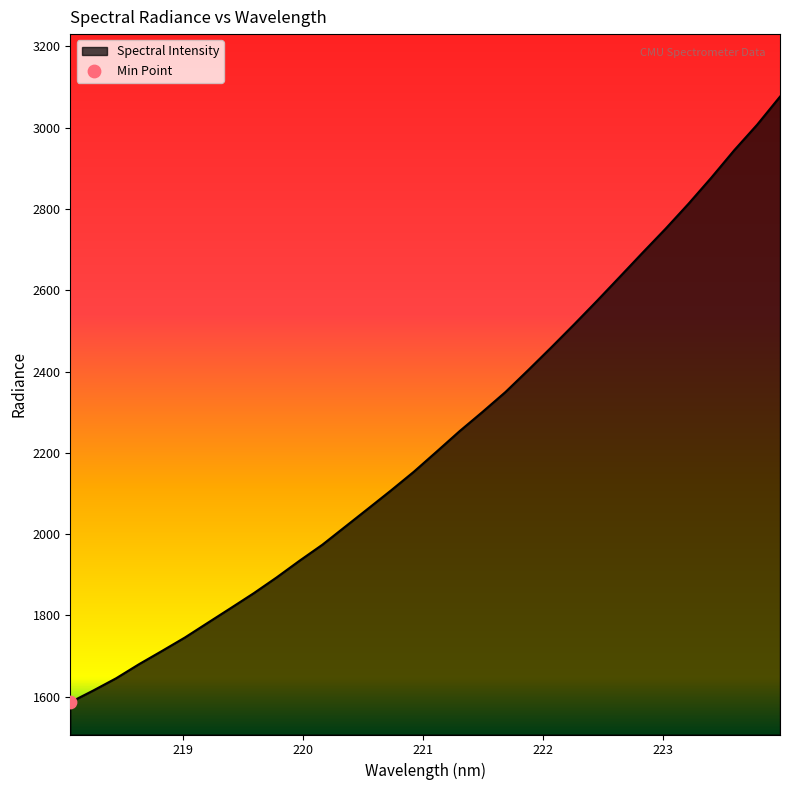

What is the smallest value displayed?

1586.5